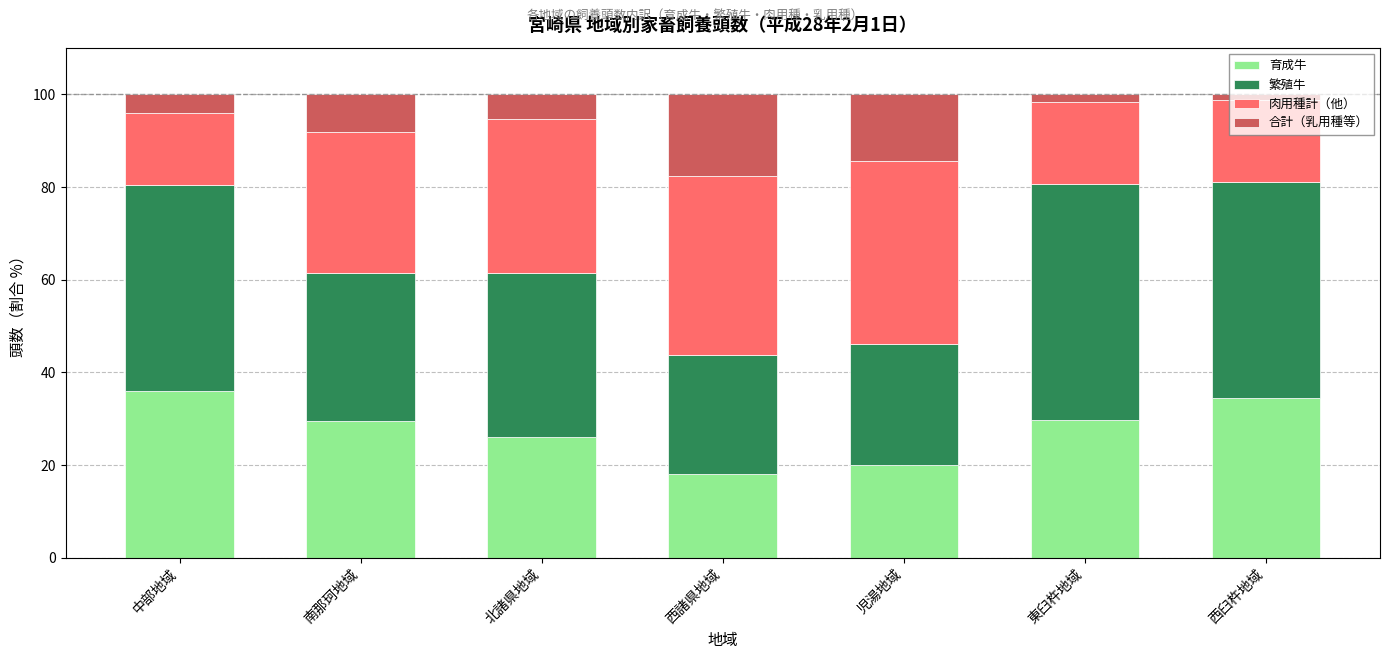

Does the chart contain any negative values?

No